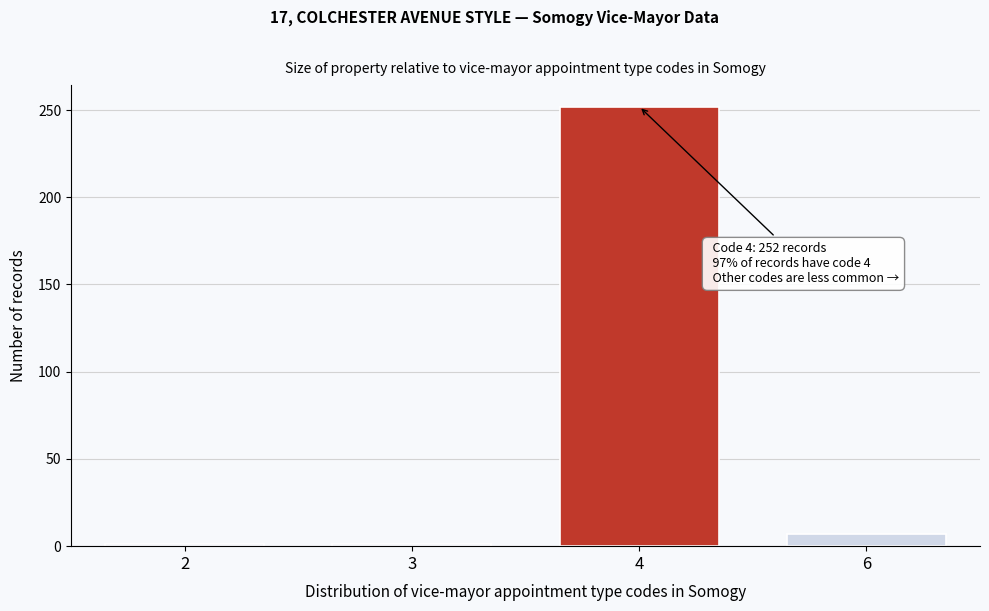

Reading left to right, transcribe all the data shown in this chart.

1	1	252	7